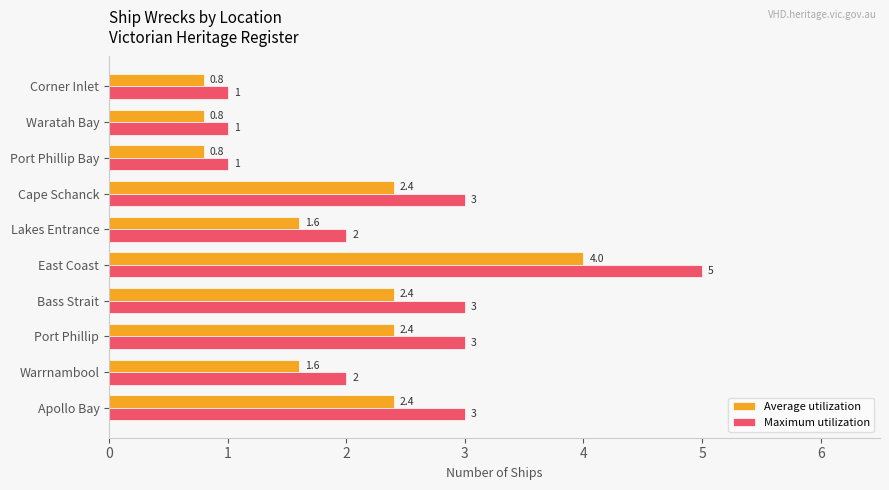

Between Port Phillip and Lakes Entrance, which series saw the biggest shift?

Maximum utilization